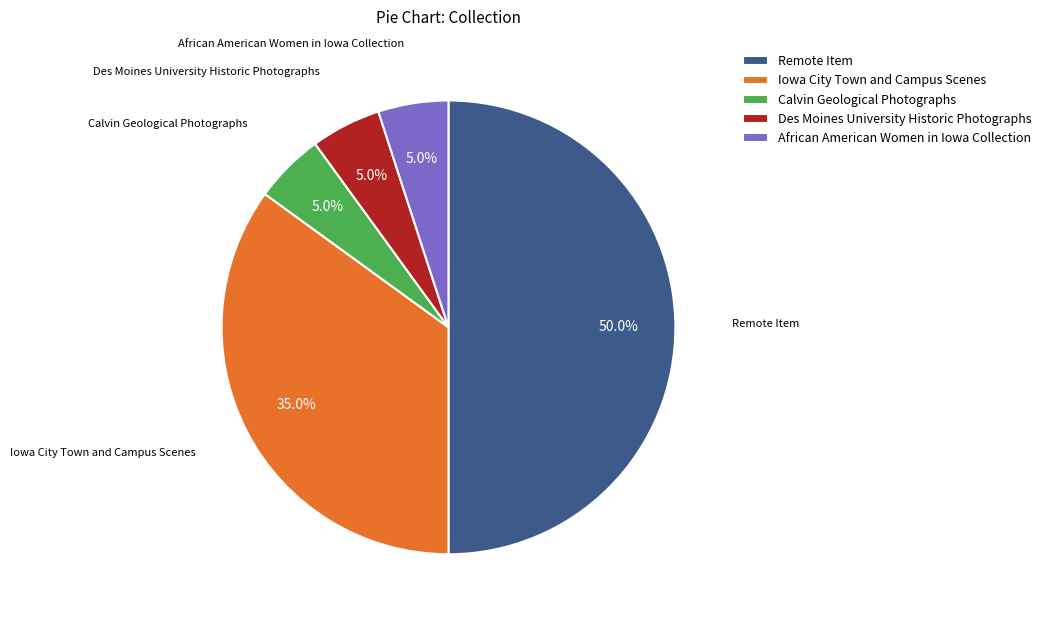

To the nearest percent, what percentage of the pie is African American Women in Iowa Collection?

5%